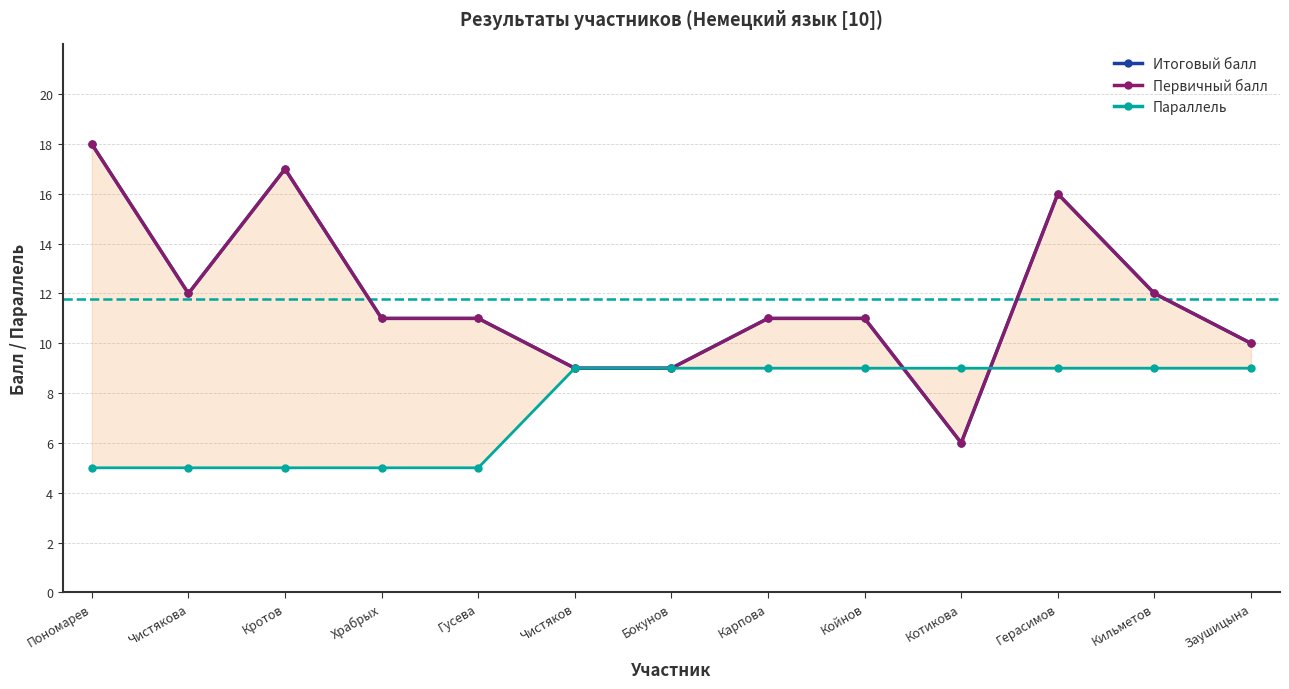

At which label is Итоговый балл closest to 12?

Чистякова